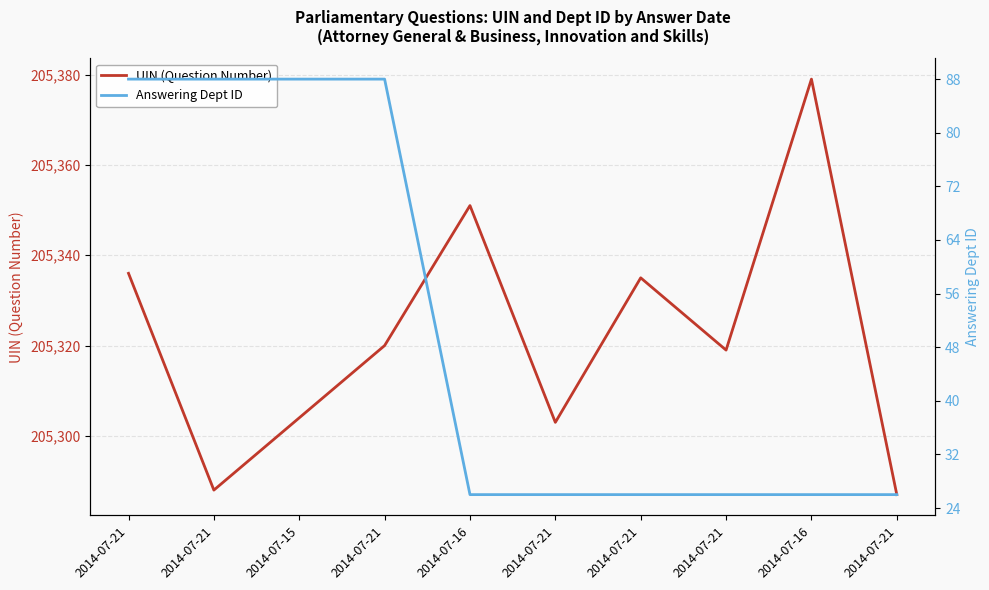

What are all the series names shown in the legend?

UIN (Question Number), Answering Dept ID